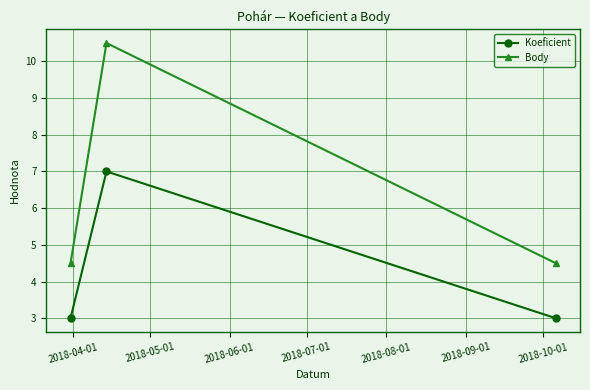

How many lines are shown in the chart?

2